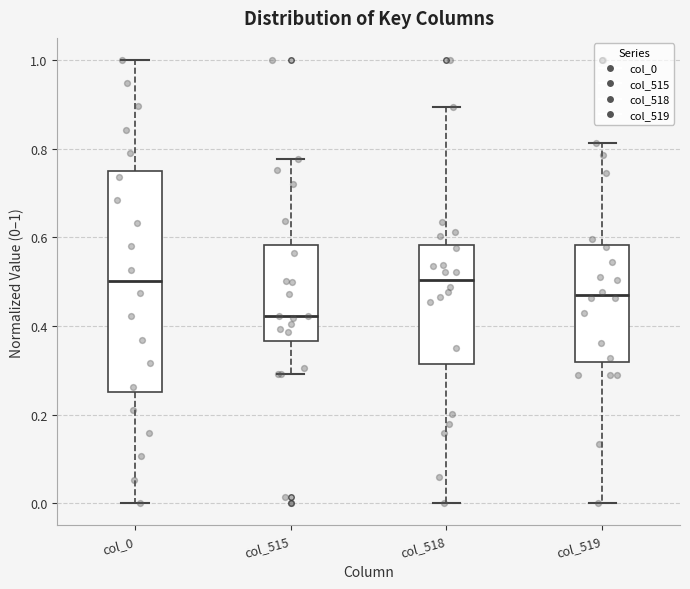

Comparing the boxes themselves (not the whiskers), which one is the tallest?

col_0